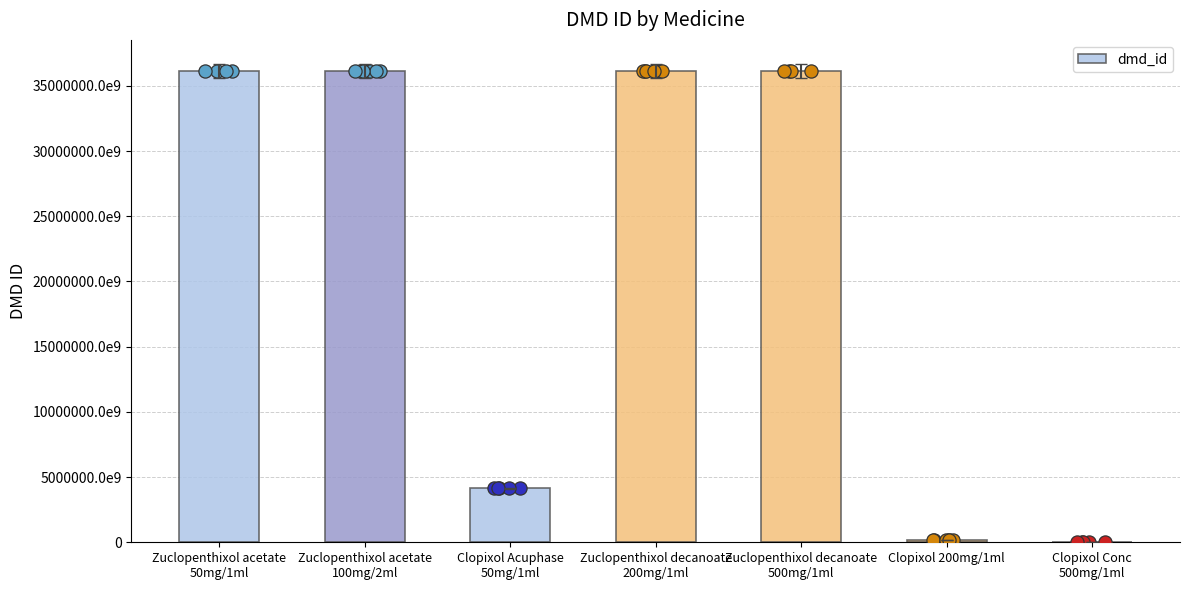

What is the ratio of the value at Zuclopenthixol acetate
50mg/1ml to the value at Zuclopenthixol acetate
100mg/2ml?

1.0